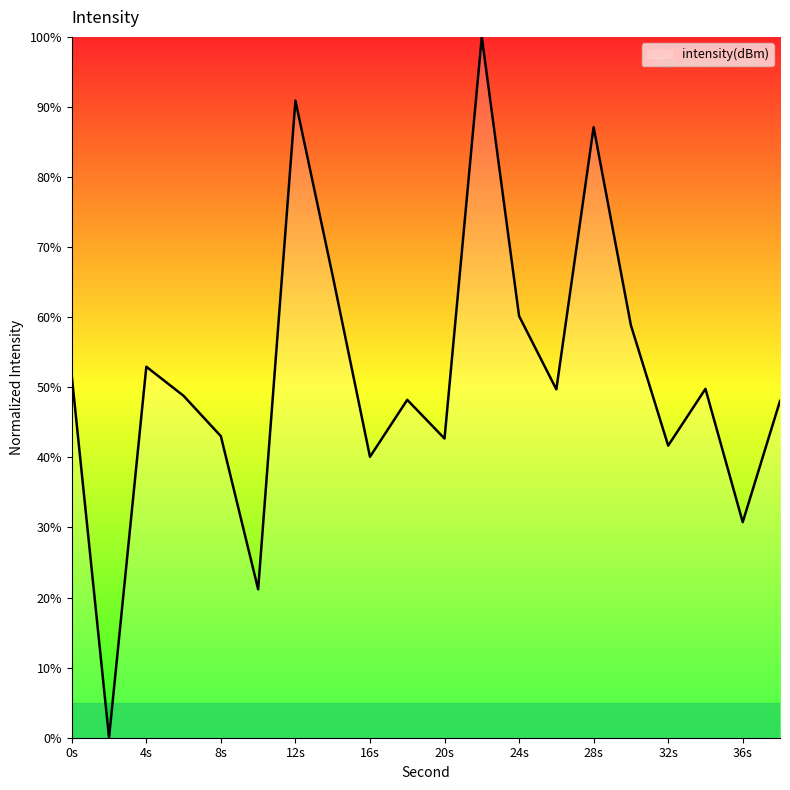

How many series are shown in this chart?

1